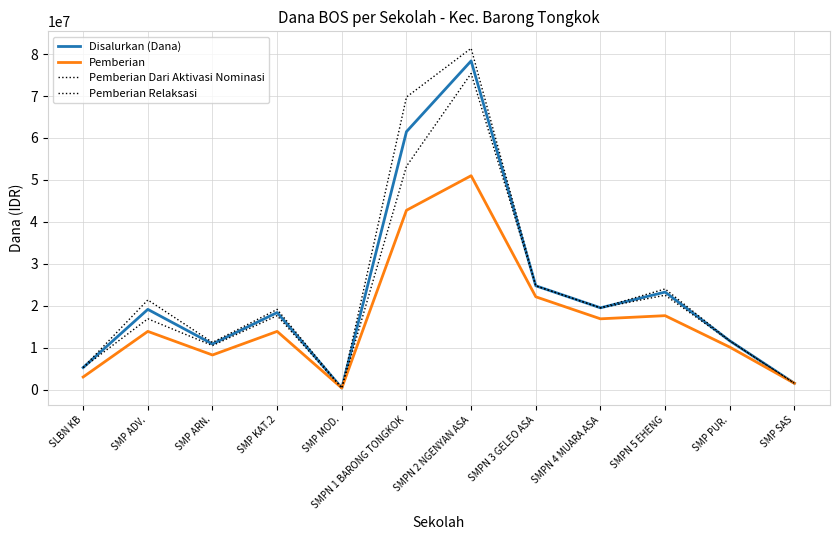

Does the chart display data point markers on the line(s)?

No